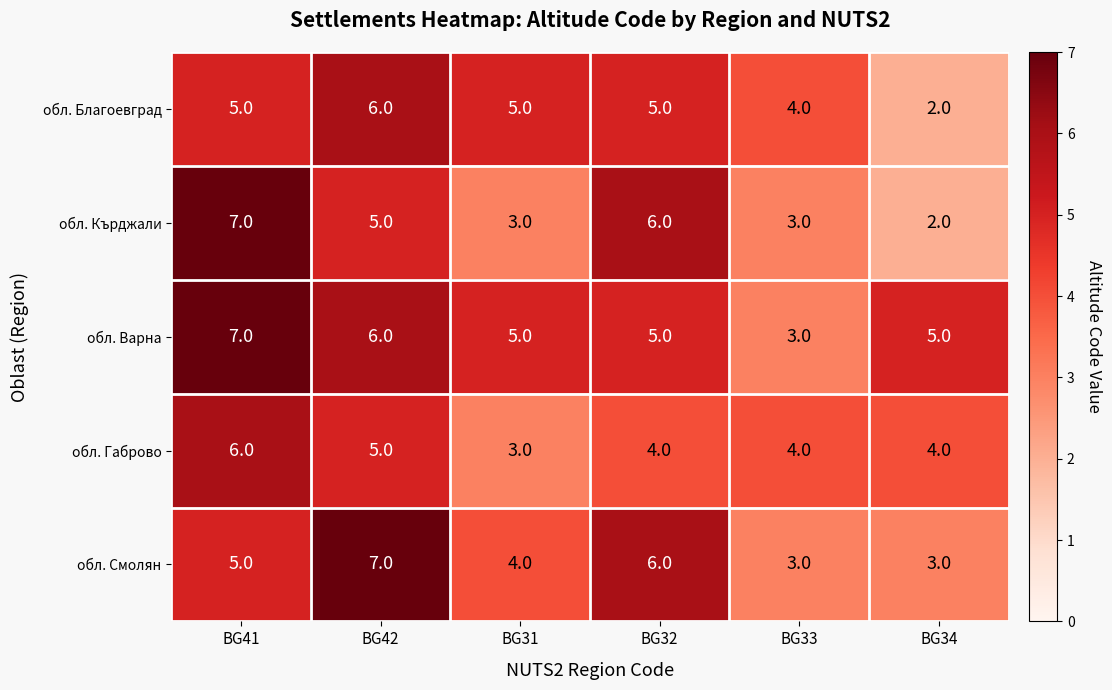

Reading left to right, transcribe all the data shown in this chart.

обл. Благоевград: 5	6	5	5	4	2
обл. Кърджали: 7	5	3	6	3	2
обл. Варна: 7	6	5	5	3	5
обл. Габрово: 6	5	3	4	4	4
обл. Смолян: 5	7	4	6	3	3